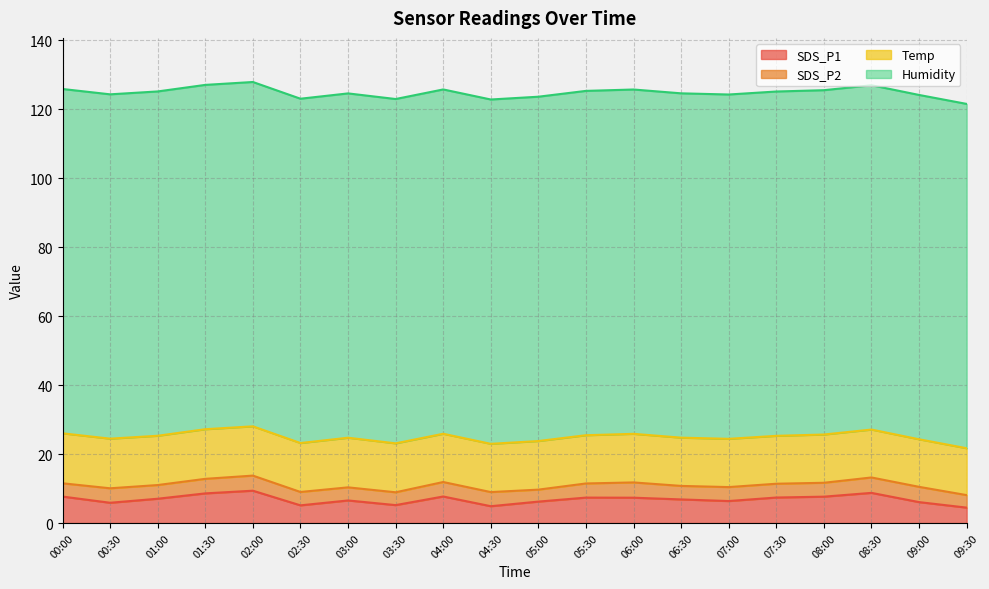

Which has a higher value, 02:00 or 01:30?

02:00